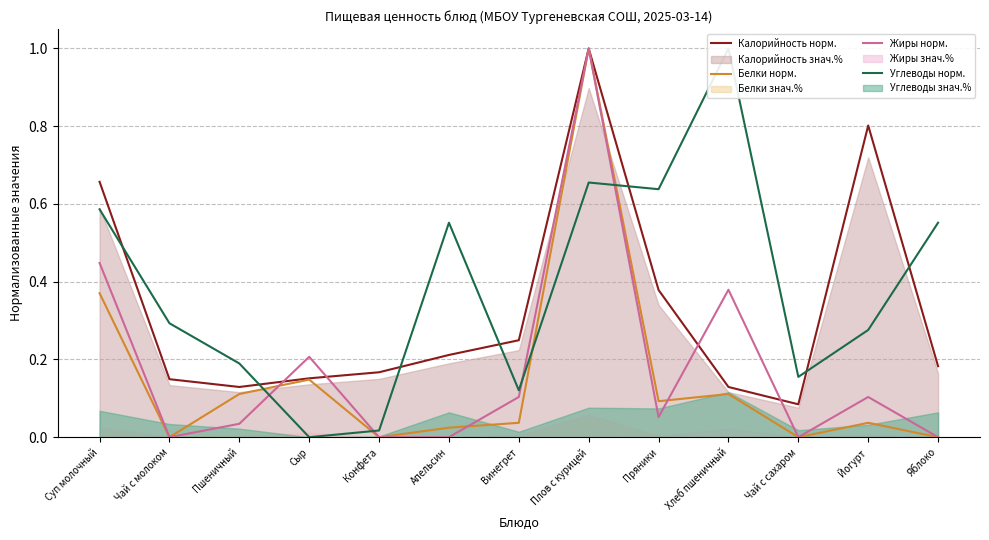

How many values in Белки норм. are above zero?

9